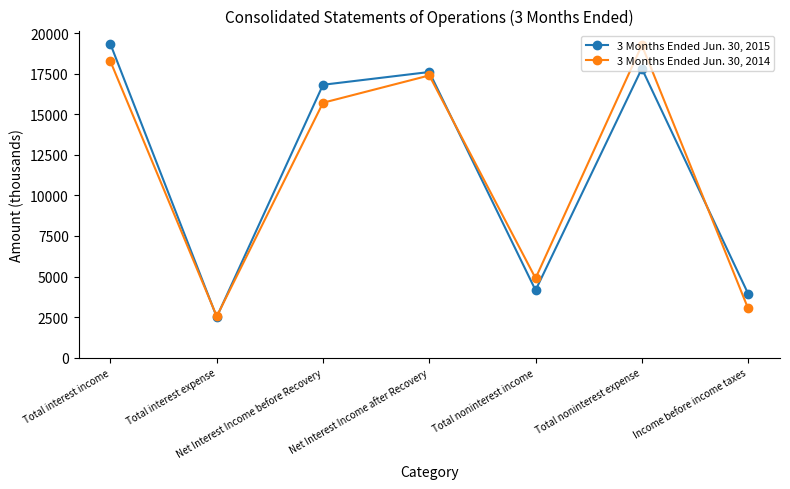

What is the value of the 3 Months Ended Jun. 30, 2015 point at the 3rd from the left?

16827